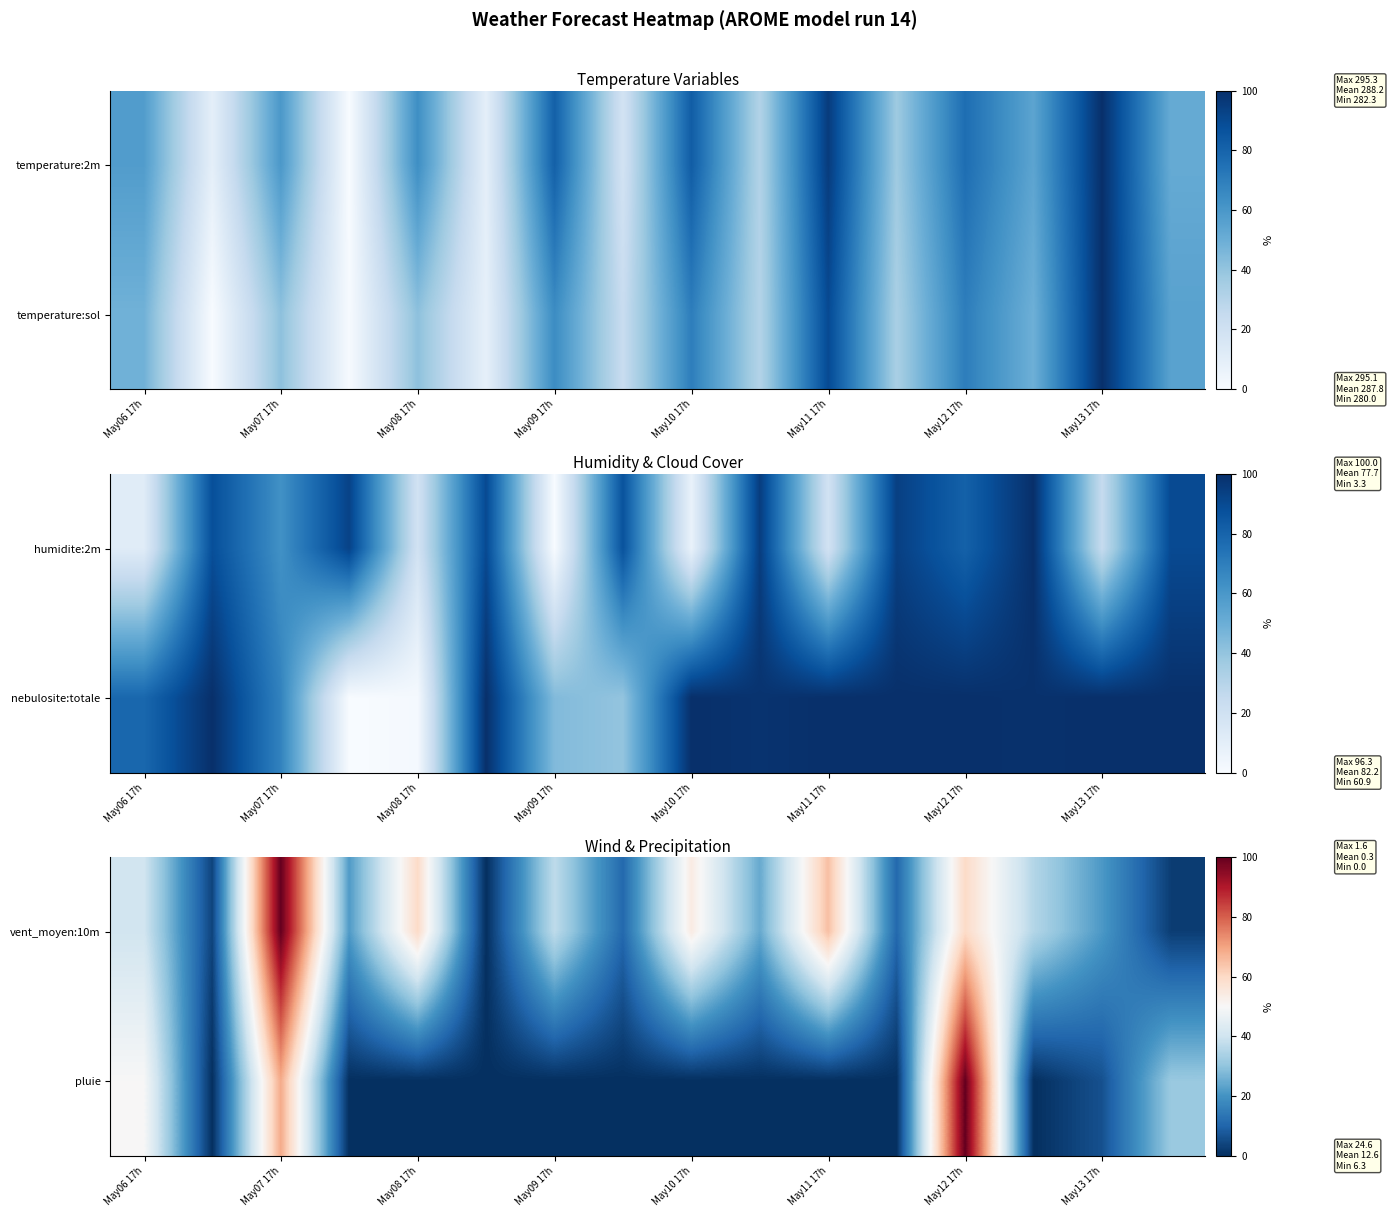

Where is pluie nearest to the value 50?

May06 17h